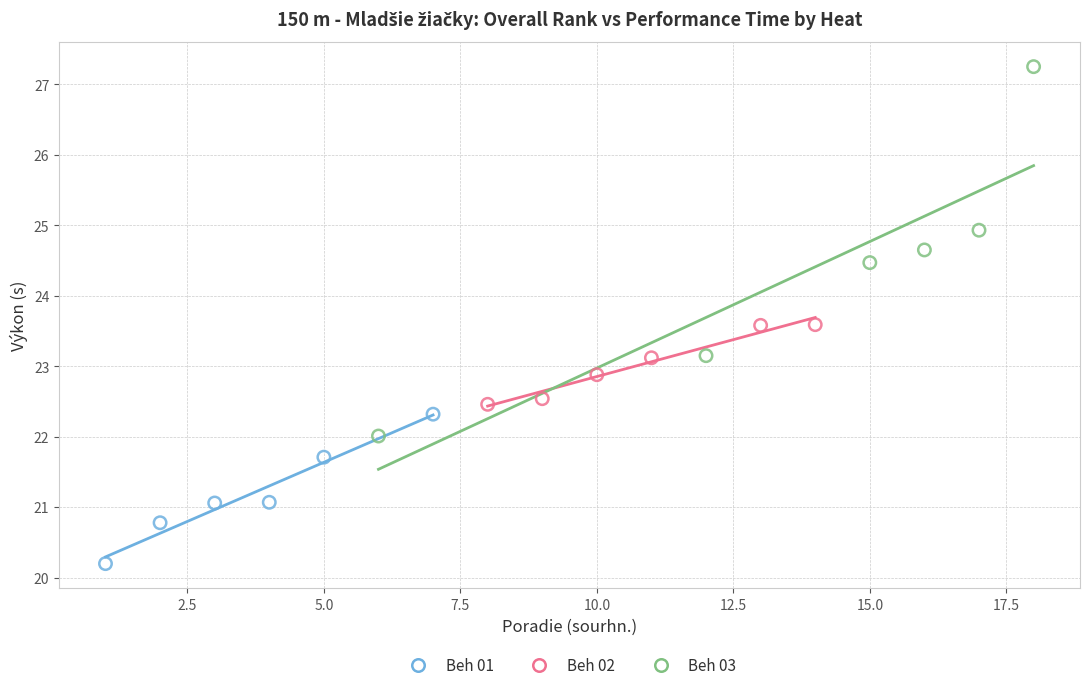

Which series reaches the maximum Y coordinate?

Beh 03